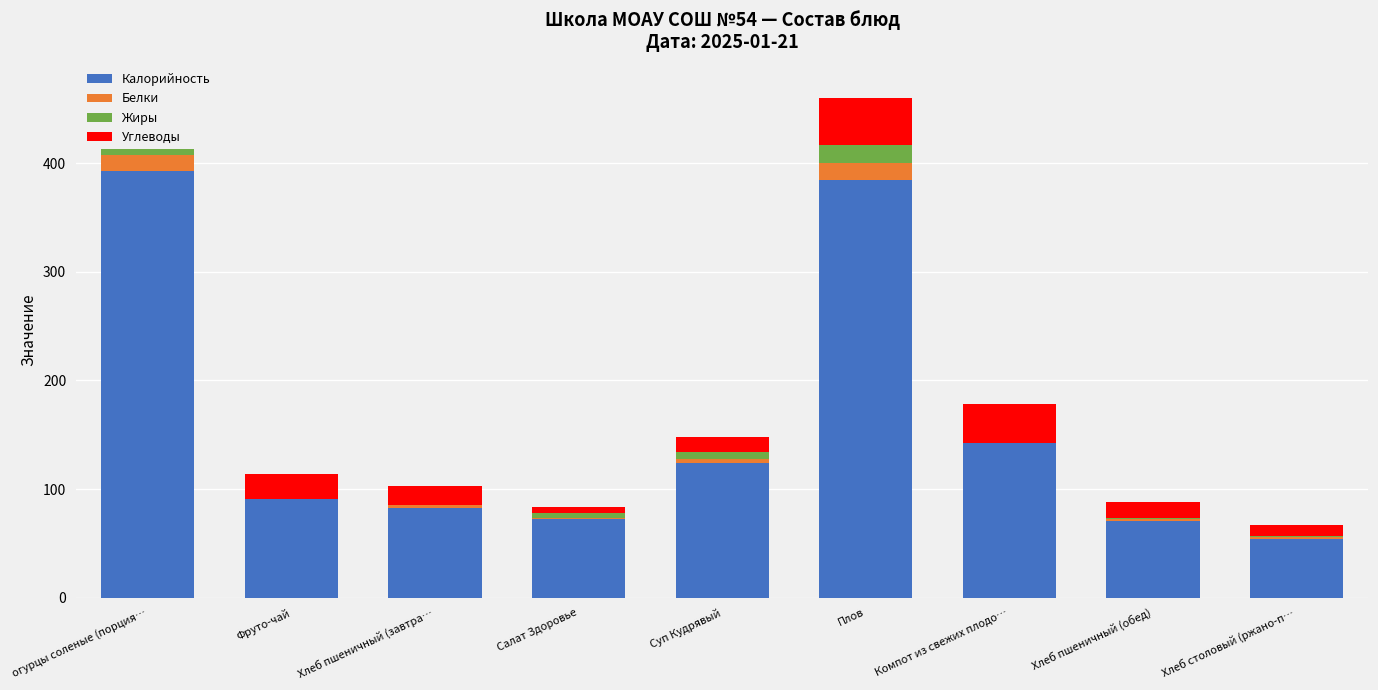

Rank the categories by Калорийность value from highest to lowest.

огурцы соленые (порция…, Плов, Компот из свежих плодо…, Суп Кудрявый, Фруто-чай, Хлеб пшеничный (завтра…, Салат Здоровье, Хлеб пшеничный (обед), Хлеб столовый (ржано-п…